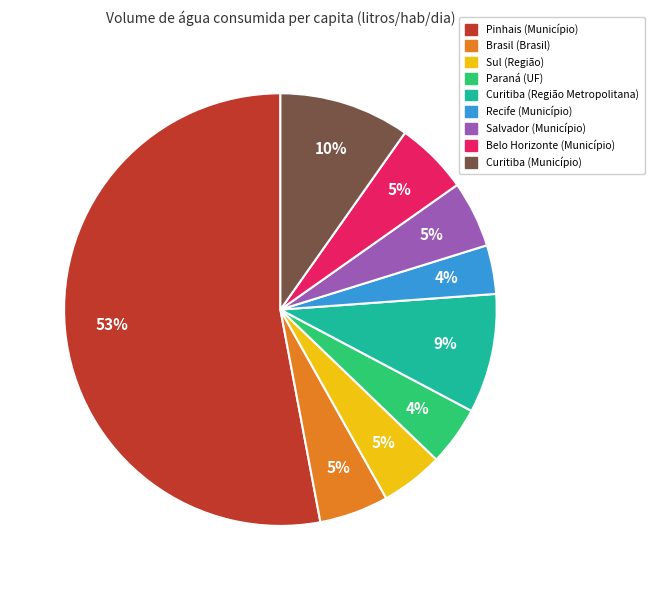

Which slice is the largest?

Pinhais (Município)